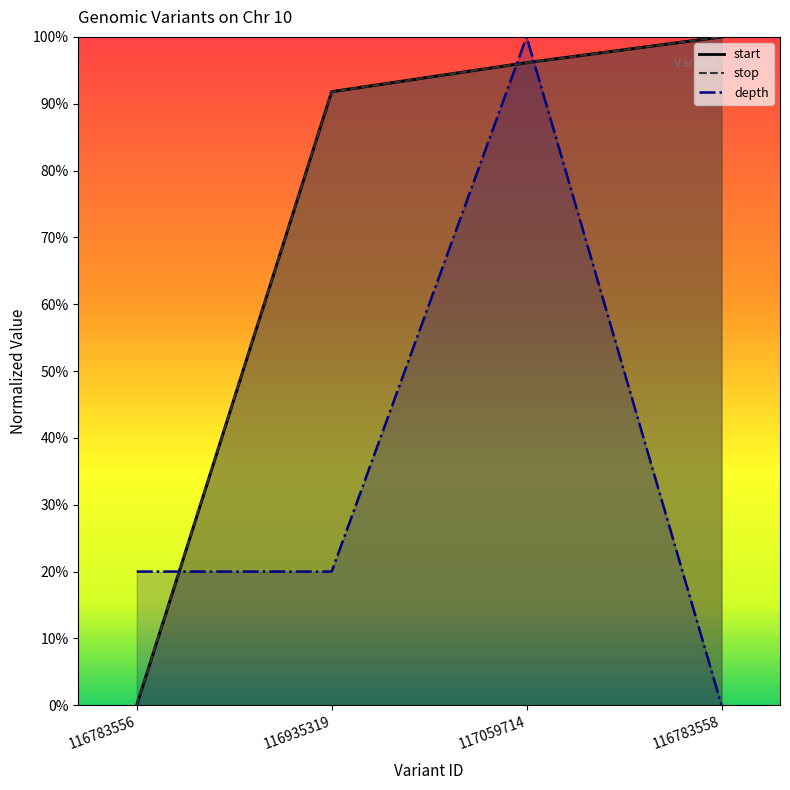

What is the spread (max minus min) of values at 116783556?

0.2